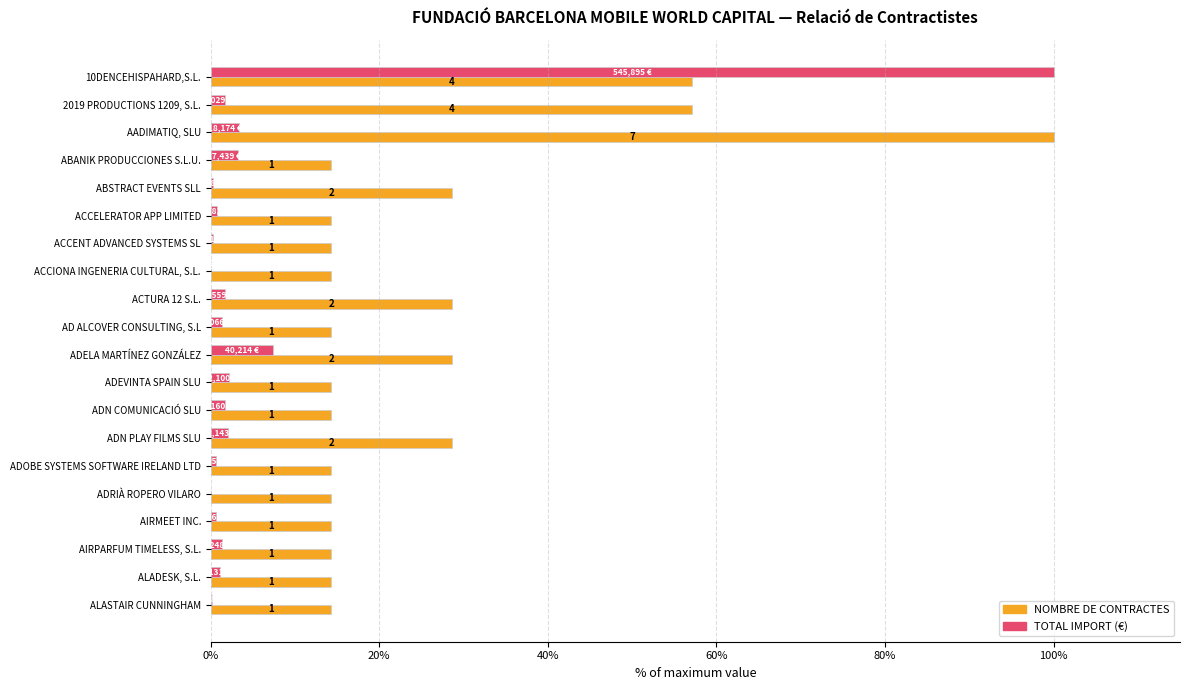

Which series has the largest total across all categories?

NOMBRE DE CONTRACTES